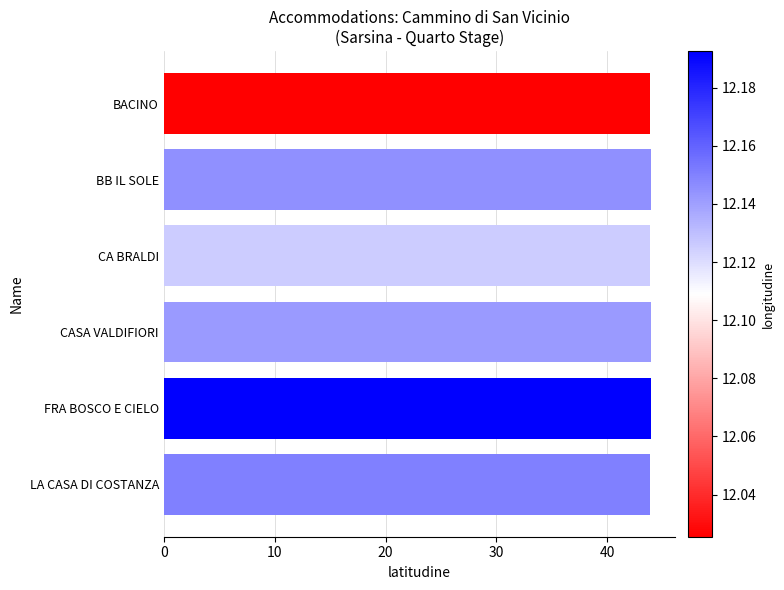

Reading top to bottom, what are all the values shown in this chart?

43.9	43.9	43.9	43.9	43.9	43.9